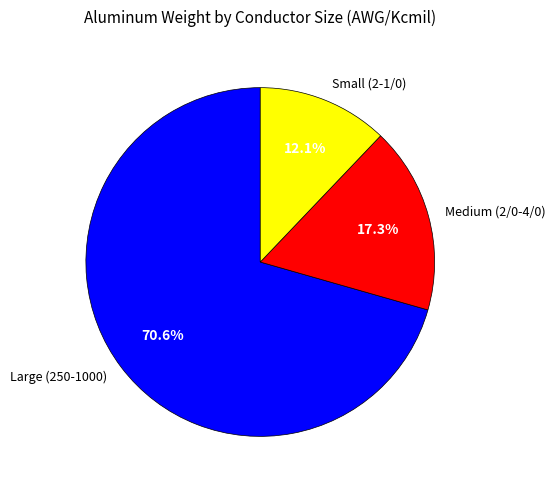

Approximately how many times larger is the value at Medium (2/0-4/0) compared to Small (2-1/0)?

1.4